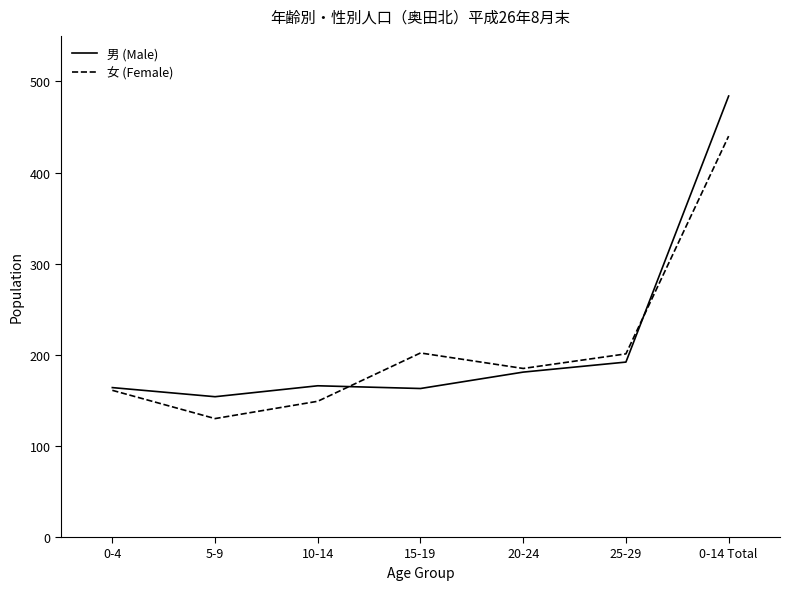

What is the spread (max minus min) of values at 15-19?

39